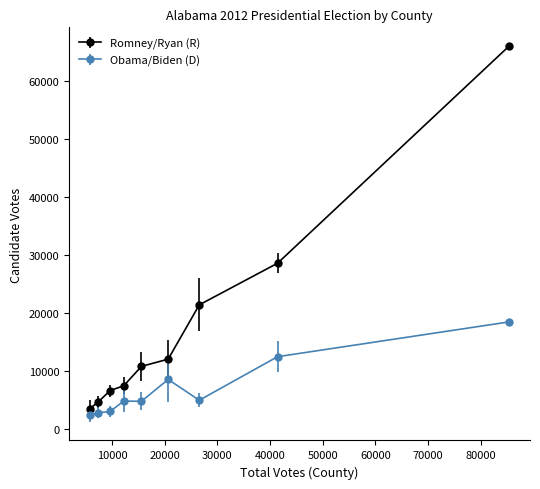

Which series has the largest range (max minus min)?

Romney/Ryan (R)